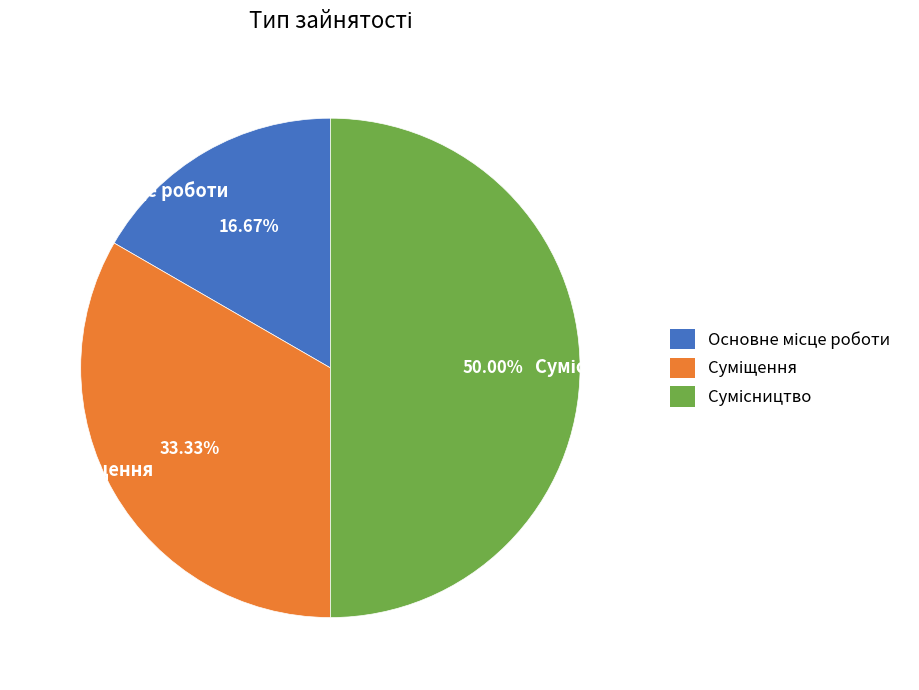

What percentage do Основне місце роботи and Сумісництво together represent?

66.7%